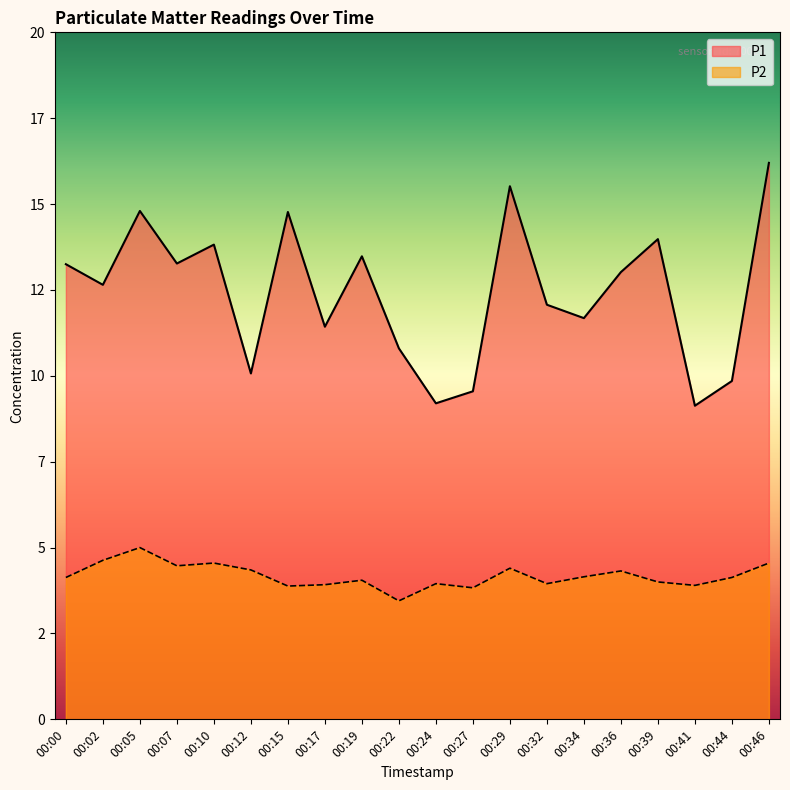

The P1 series shows 13.2 at 00:00. True or false?

True